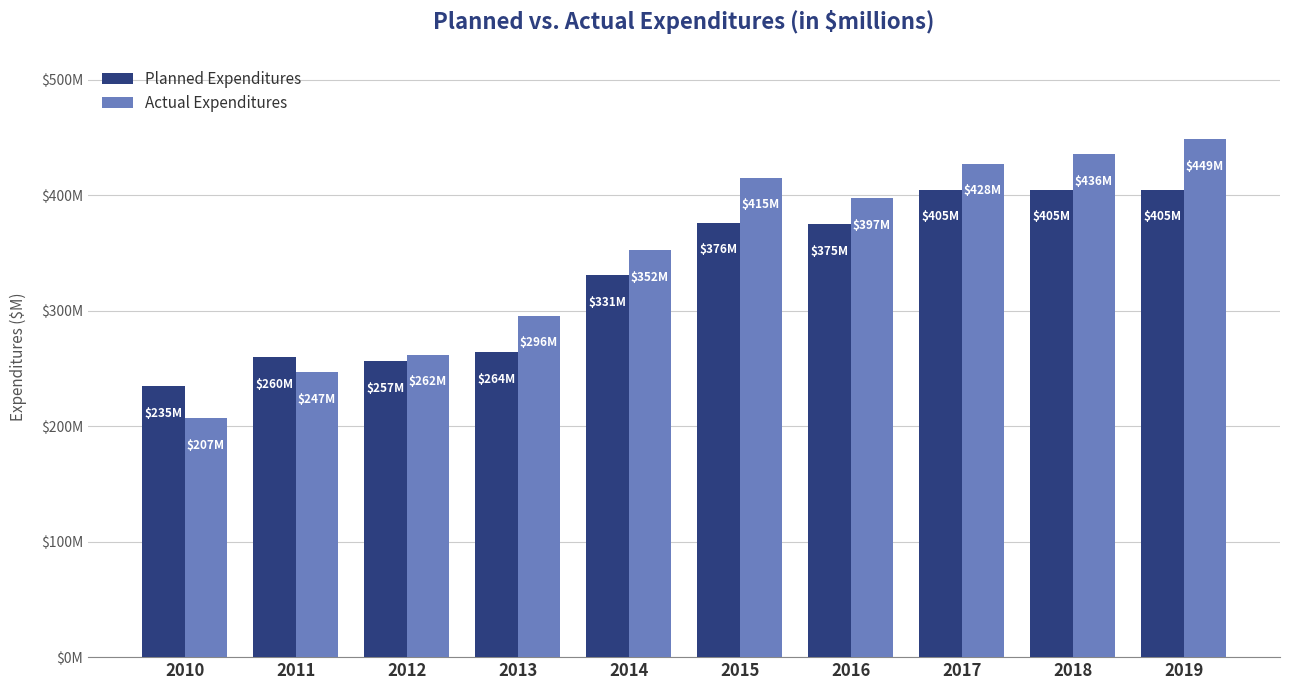

Are the bars grouped side by side (vs. stacked)?

Yes